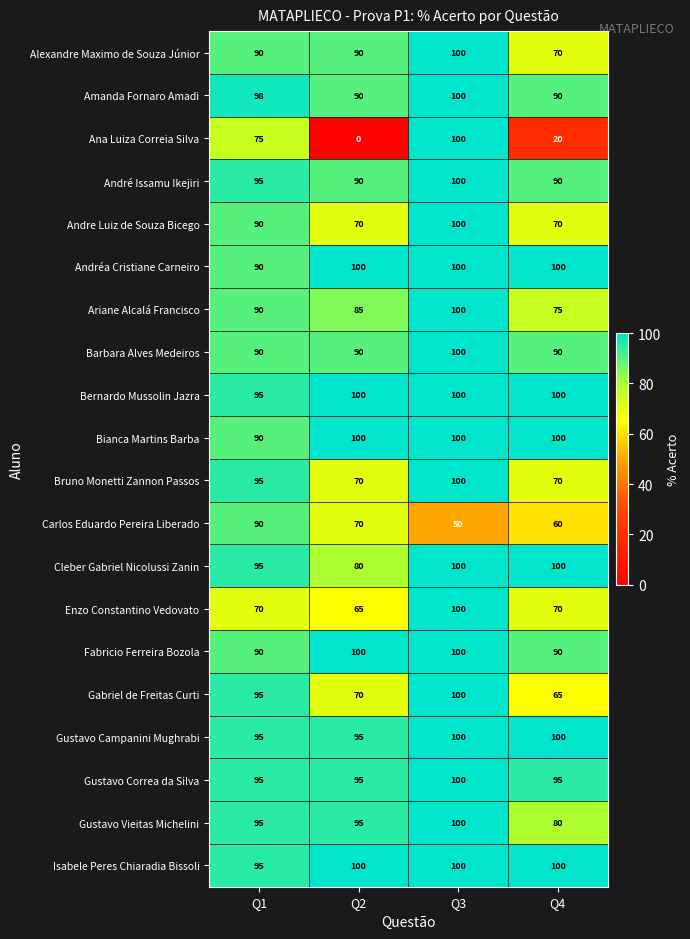

Between Q2 and Q3, which series saw the biggest shift?

Ana Luiza Correia Silva